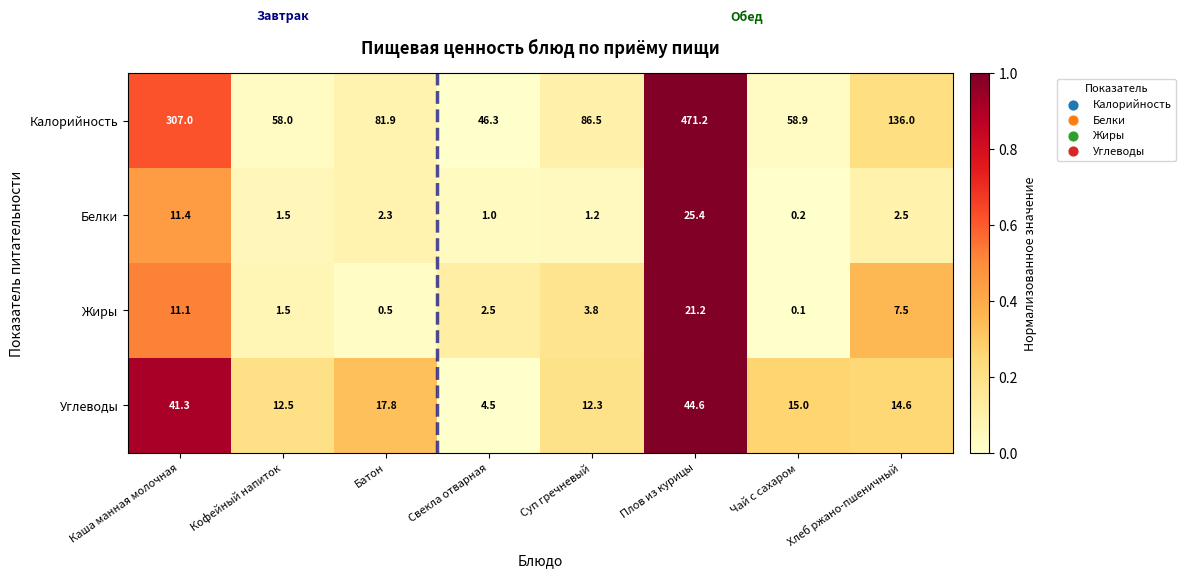

Which category has the highest value in the Калорийность series?

Плов из курицы